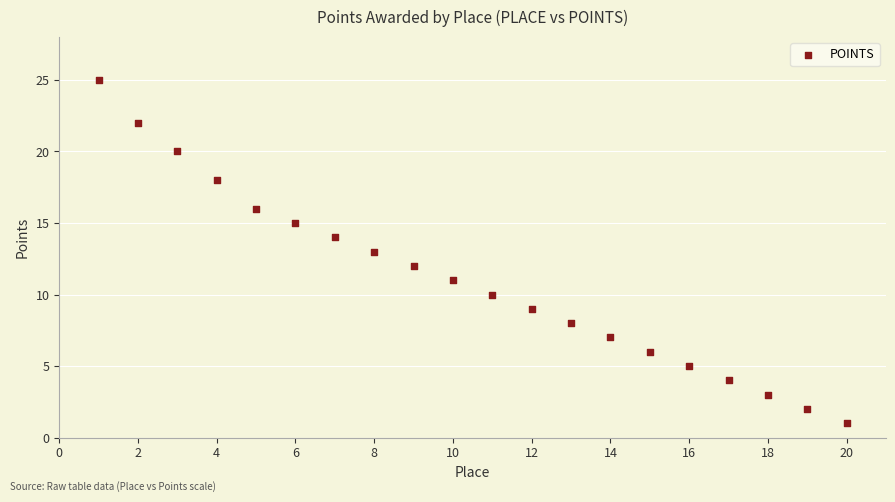

What is the range of X values (max minus min)?

19